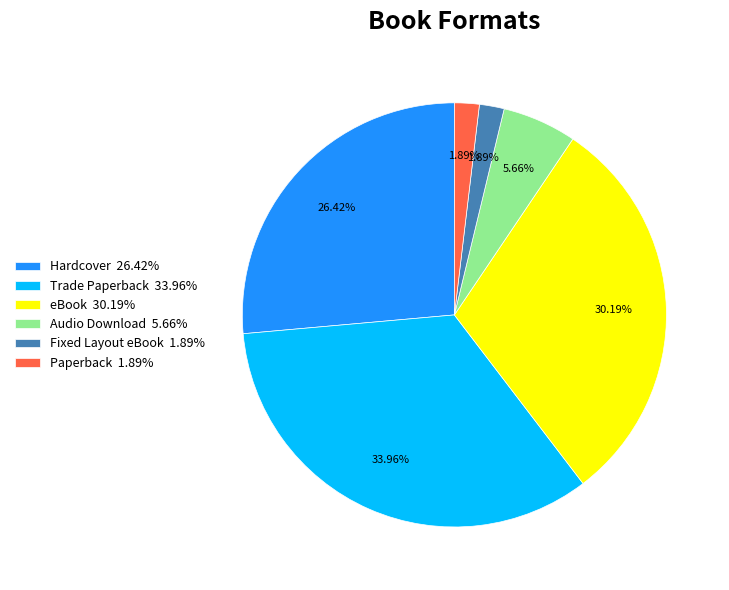

To the nearest percent, what is the difference between the largest and smallest slice percentages?

32%